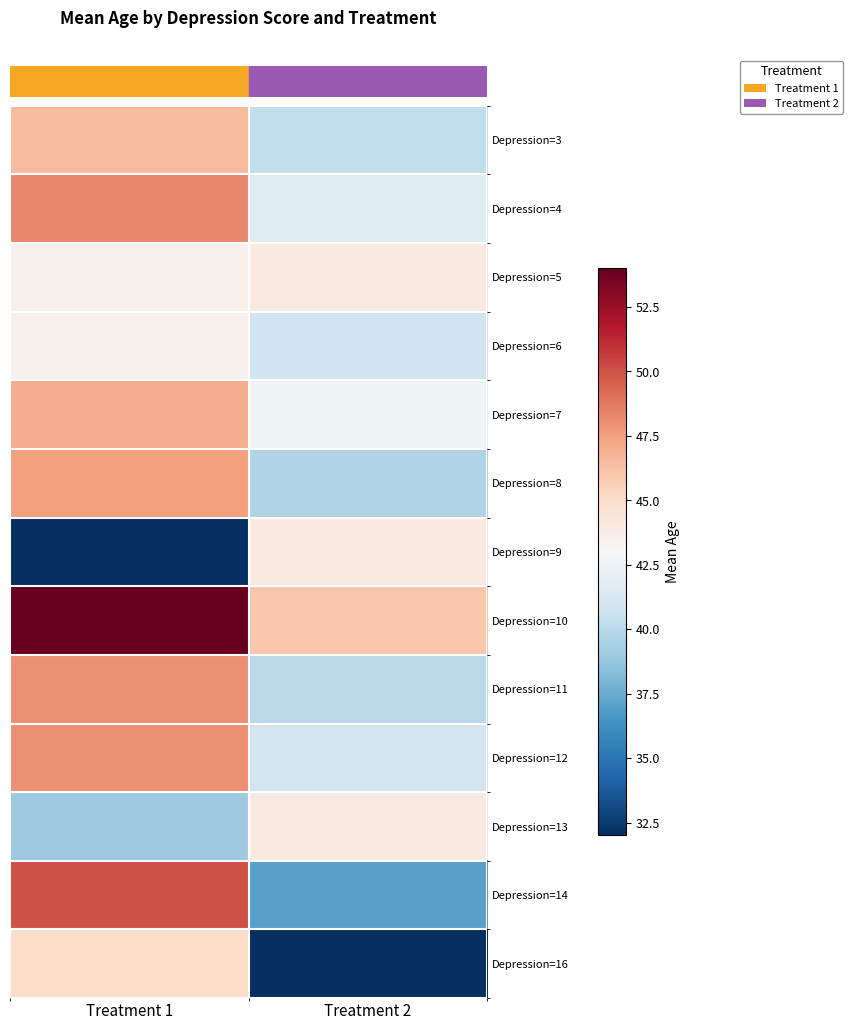

At which category is the sum across all series the highest?

Treatment 1